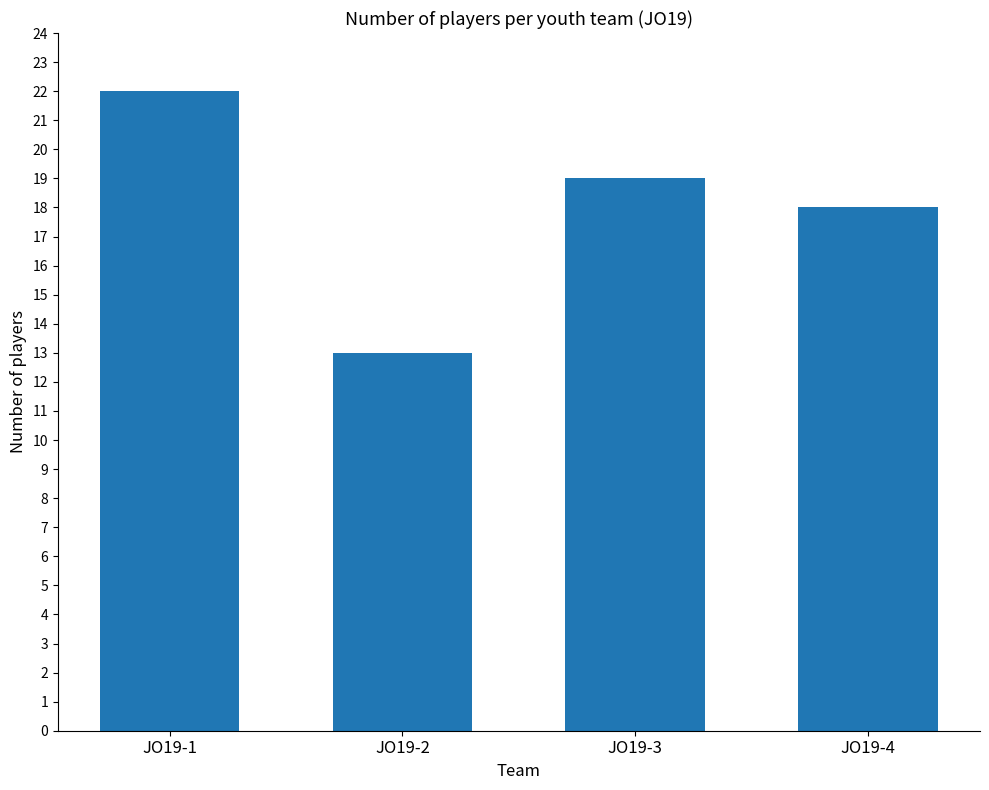

Is it true that the value at JO19-3 is 33?

False